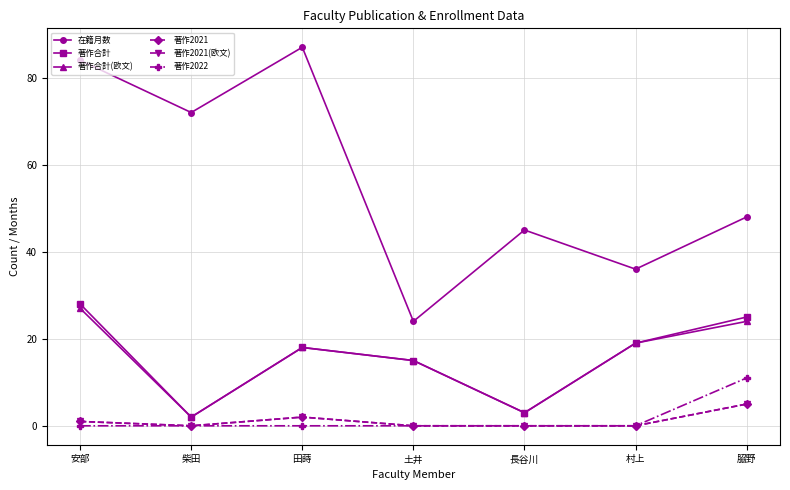

Is this an area chart (filled region under the line)?

No